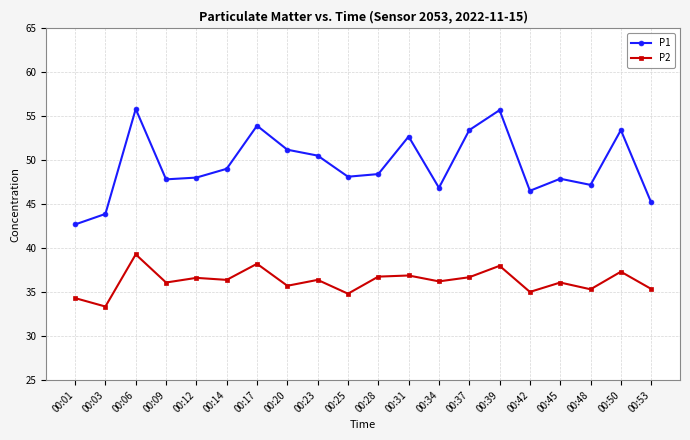

What is the maximum value for P2?

39.3